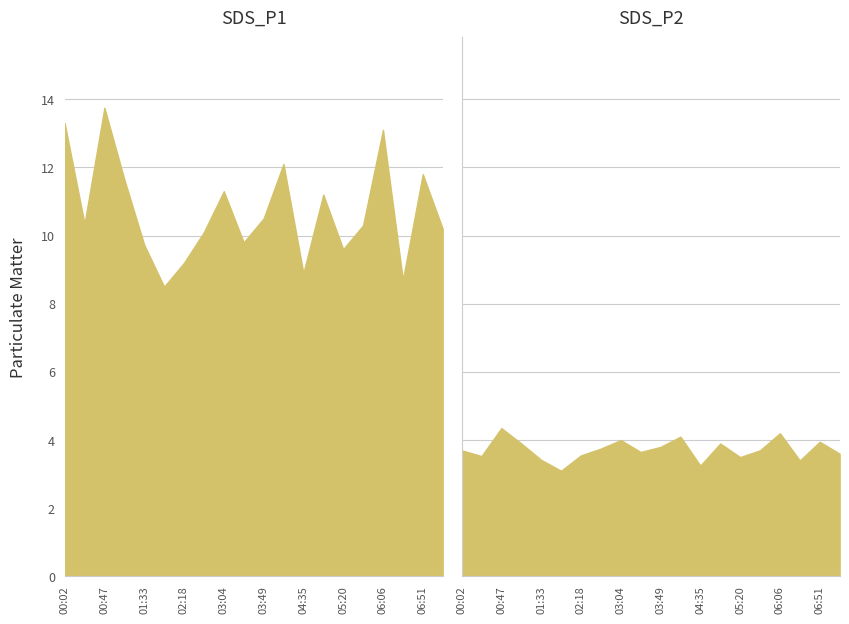

Is it true that SDS_P2 equals 3.6 at 03:27?

True